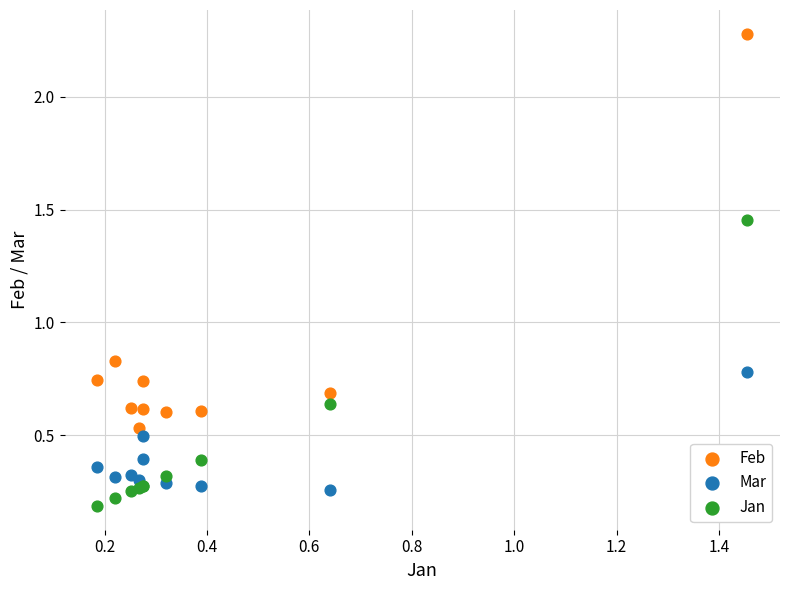

What is the X range (max minus min) for the scatter plot?

1.3